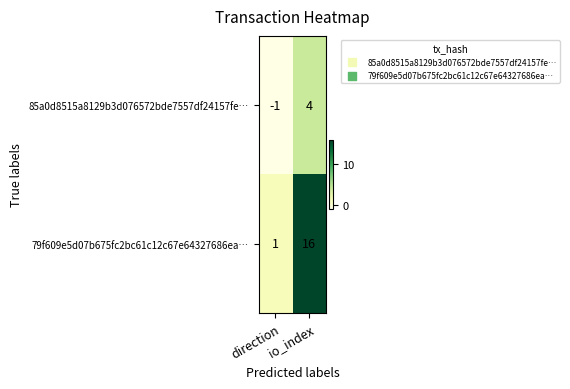

Which series has the largest range (max minus min)?

79f609e5d07b675fc2bc61c12c67e64327686ea…